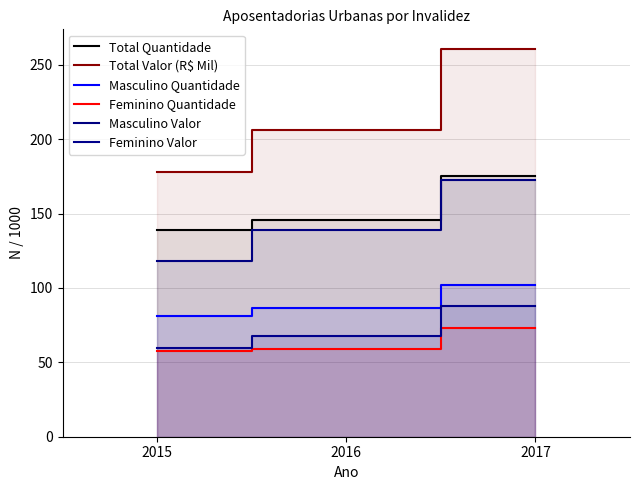

List the series in order of their peak value, highest first.

Total Valor (R$ Mil), Total Quantidade, Masculino Valor, Masculino Quantidade, Feminino Valor, Feminino Quantidade